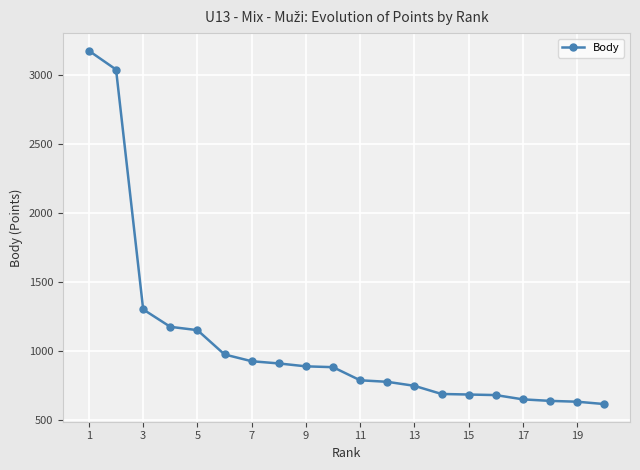

How many data points are less than 886?

10